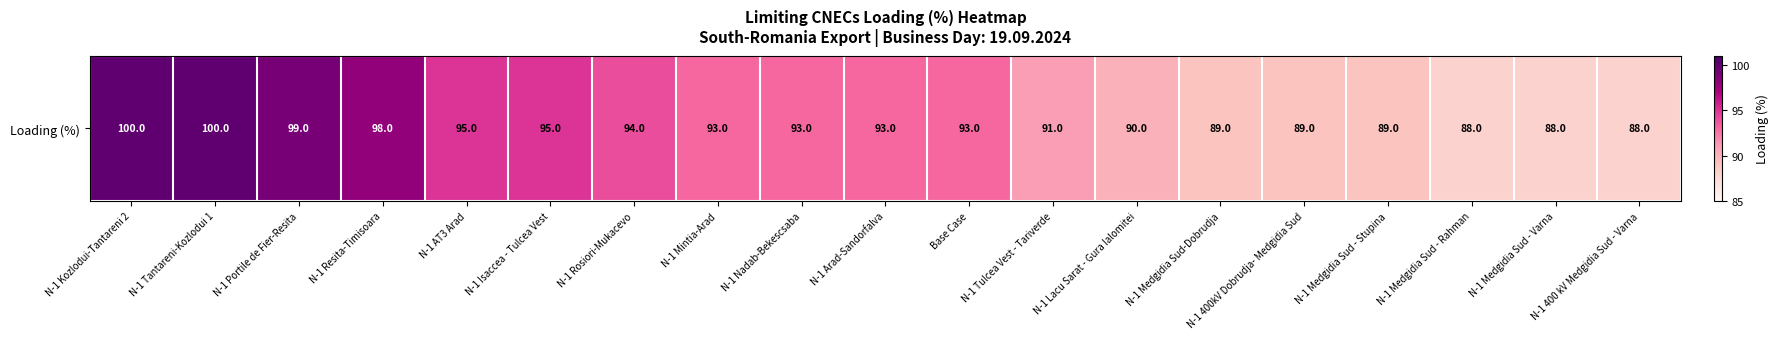

List the labels in order of value, smallest first.

N-1 Medgidia Sud - Rahman, N-1 Medgidia Sud - Varna, N-1 400 kV Medgidia Sud - Varna, N-1 Medgidia Sud-Dobrudja, N-1 400kV Dobrudja- Medgidia Sud, N-1 Medgidia Sud - Stupina, N-1 Lacu Sarat - Gura Ialomitei, N-1 Tulcea Vest - Tariverde, N-1 Mintia-Arad, N-1 Nadab-Bekescsaba, N-1 Arad-Sandorfalva, Base Case, N-1 Rosiori-Mukacevo, N-1 AT3 Arad, N-1 Isaccea - Tulcea Vest, N-1 Resita-Timisoara, N-1 Portile de Fier-Resita, N-1 Kozlodui-Tantareni 2, N-1 Tantareni-Kozlodui 1